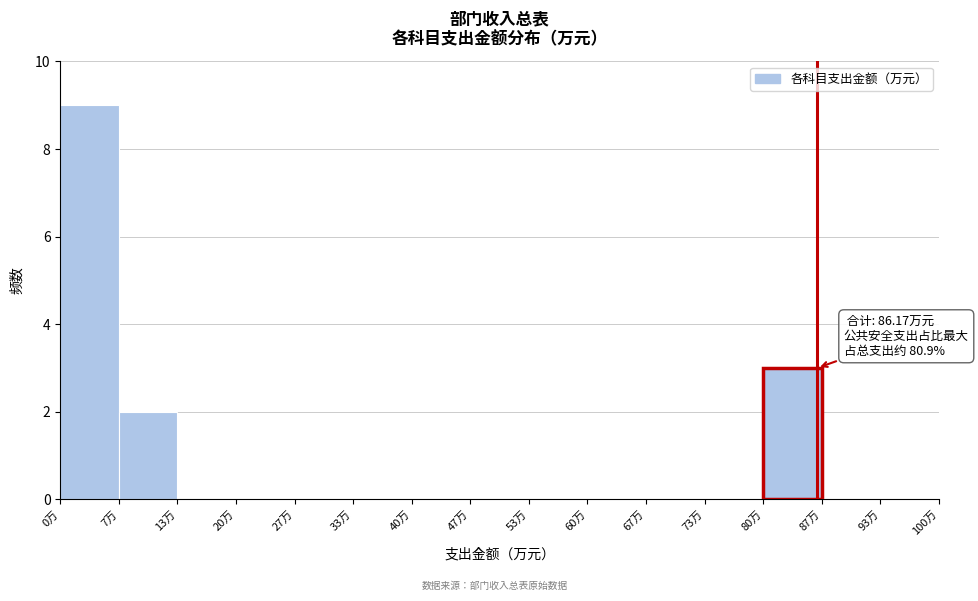

Over which range of the x-axis is the bar tallest?

0 to 7